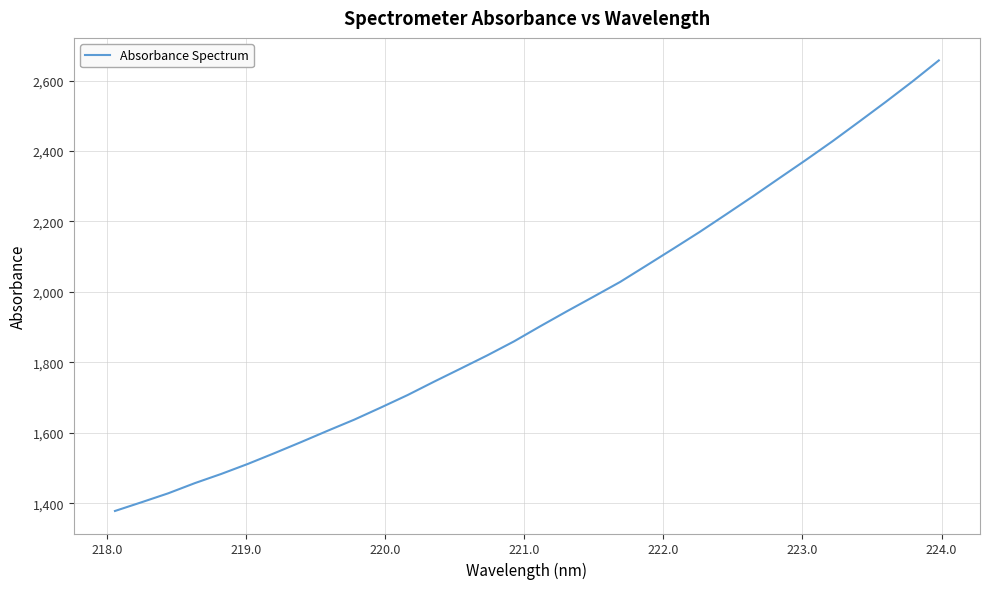

What is the maximum value shown in the chart?

2657.5